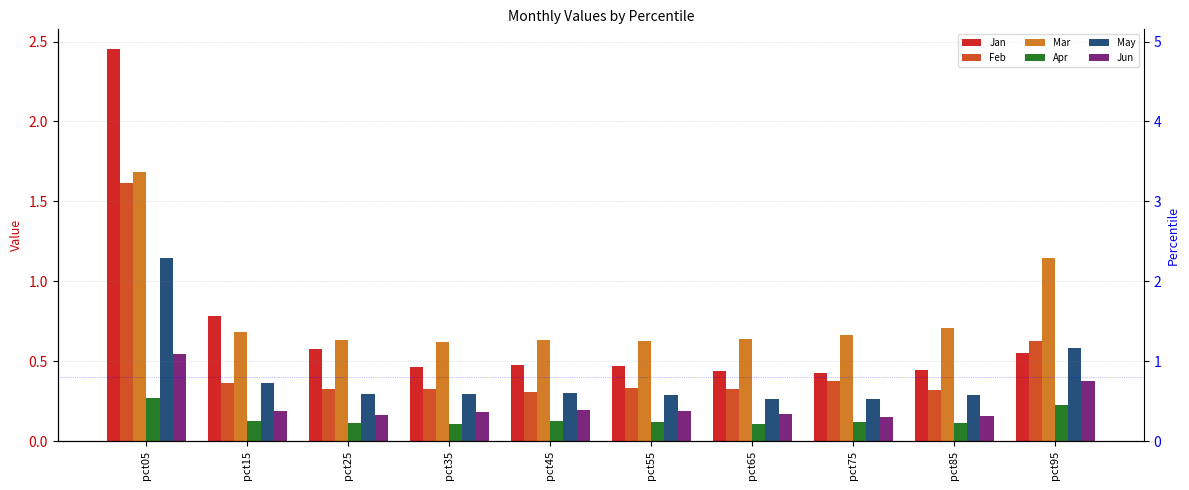

At pct05, list the series in order from largest to smallest.

Jan, Mar, Feb, May, Jun, Apr